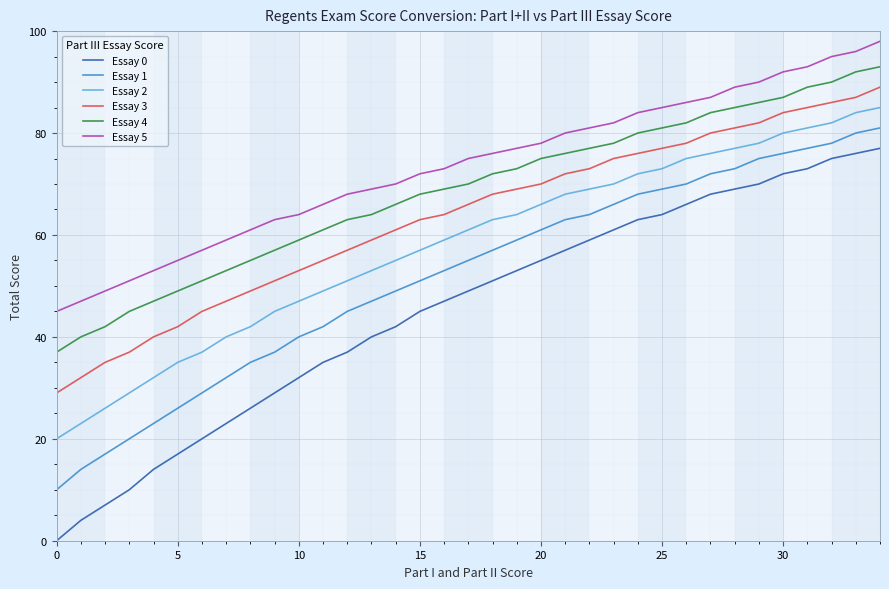

What is the difference between the maximum and minimum values in the Essay 2 series?

65